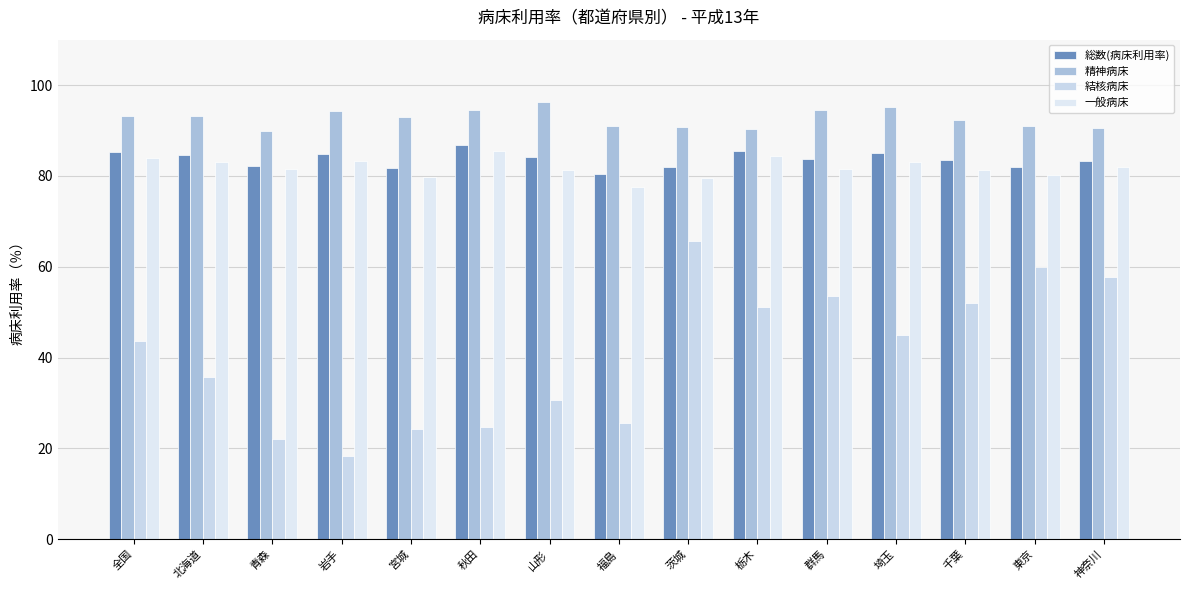

At how many categories does at least one series exceed 92?

9